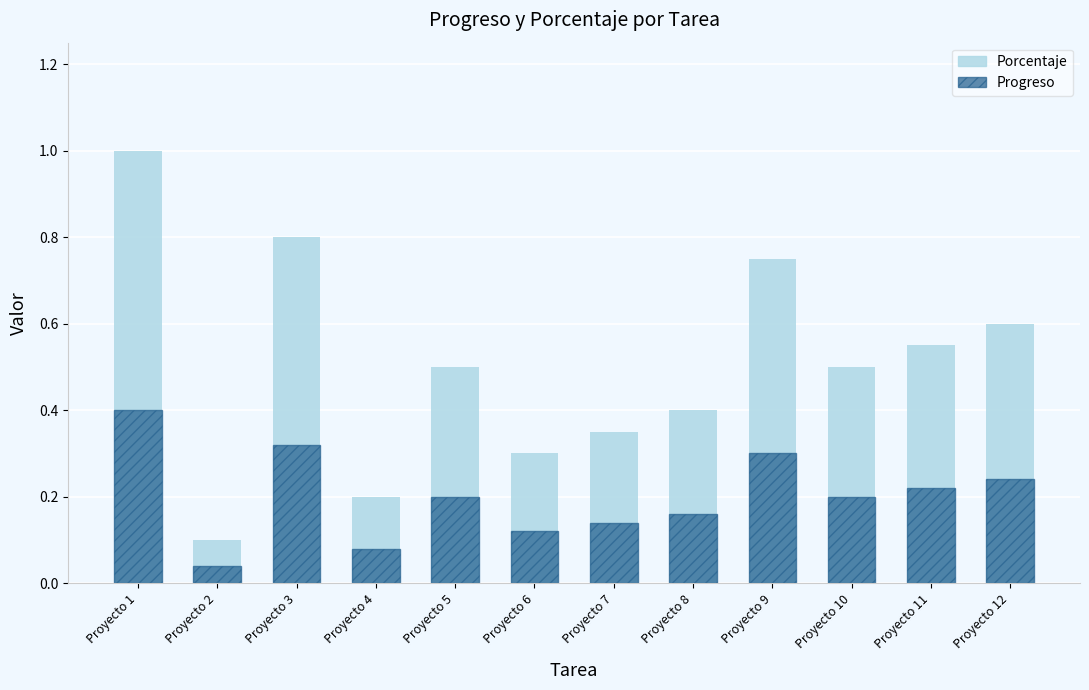

What is the average value of the Progreso series?

0.2